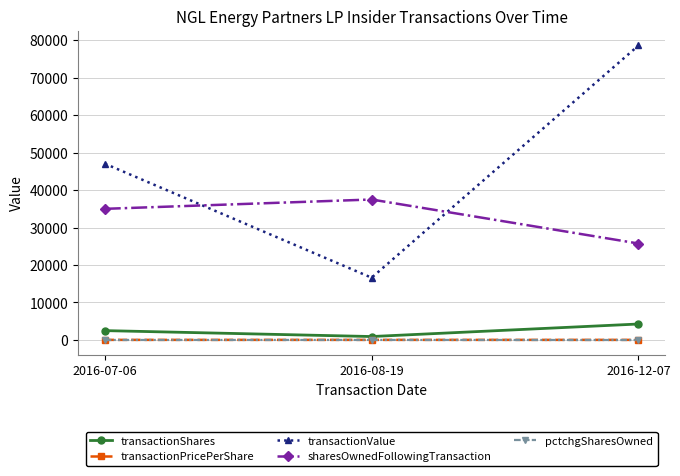

At which category is the sum across all series the highest?

2016-12-07